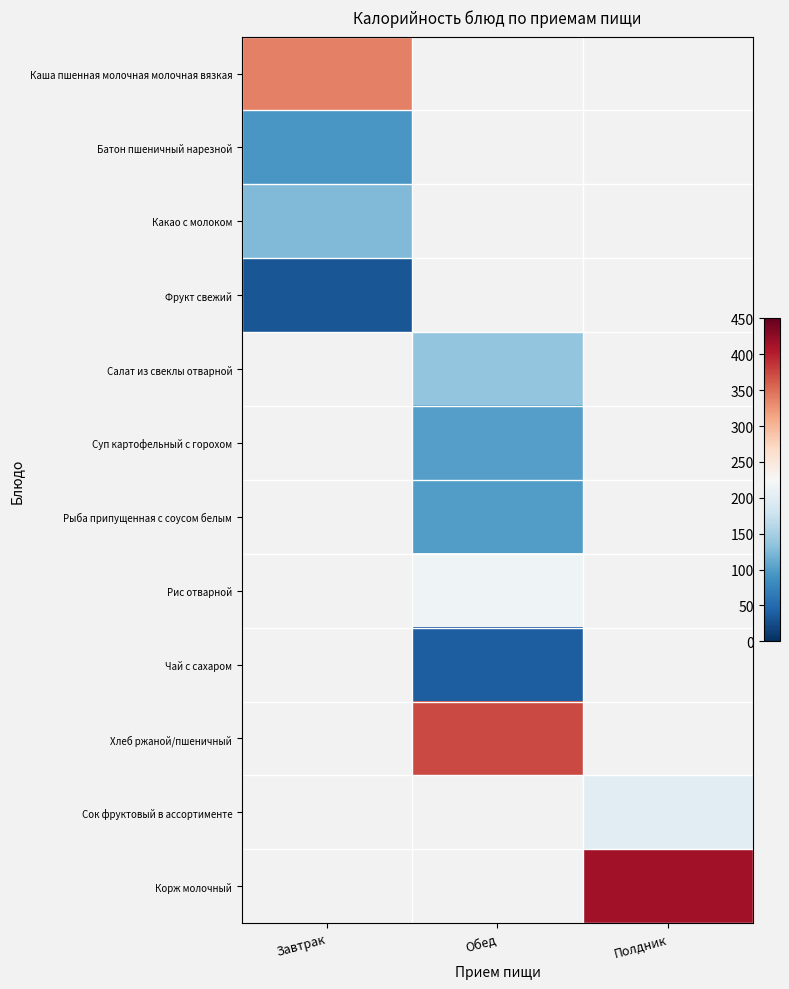

What is the greatest value displayed?

414.5